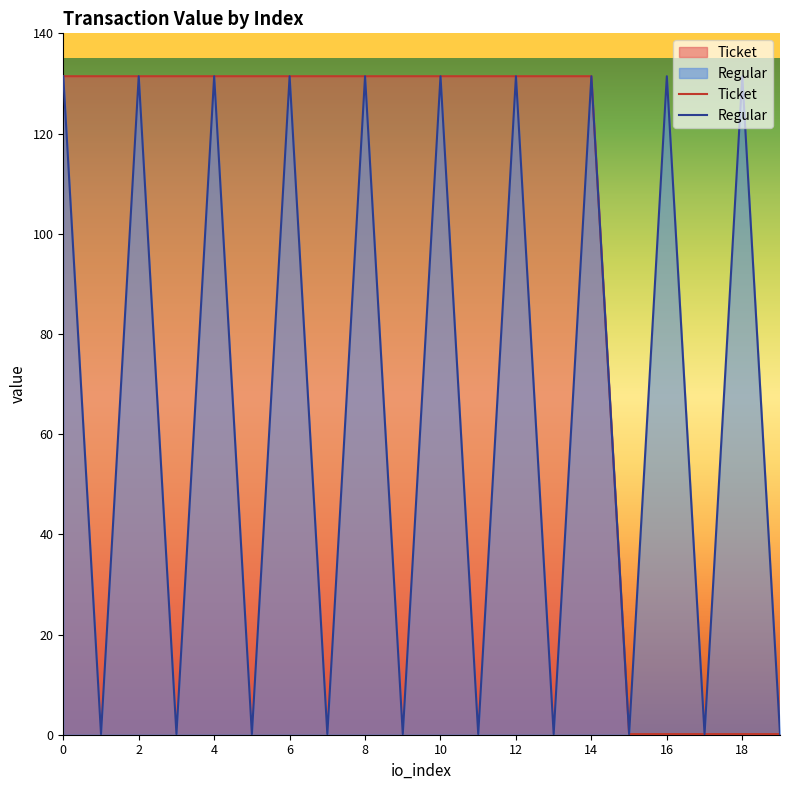

True or false: Regular and Ticket cross at least once.

False